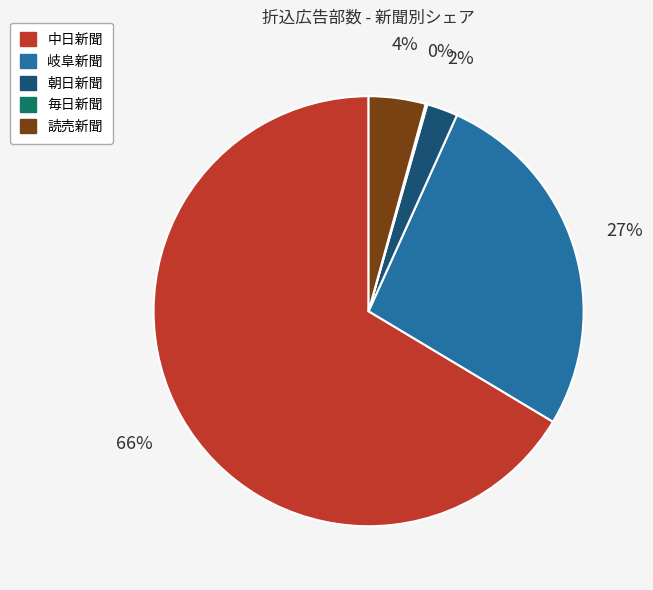

The 中日新聞 slice represents 75% of the pie. True or false?

False